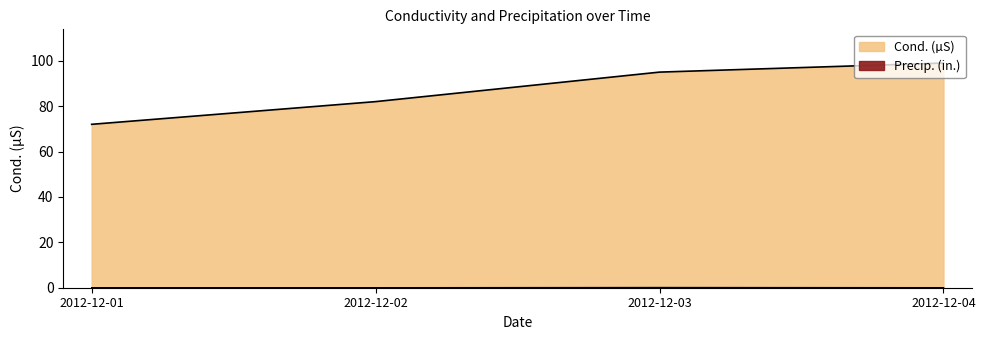

True or false: Cond. (µS) has more than 2 interior local peaks.

False